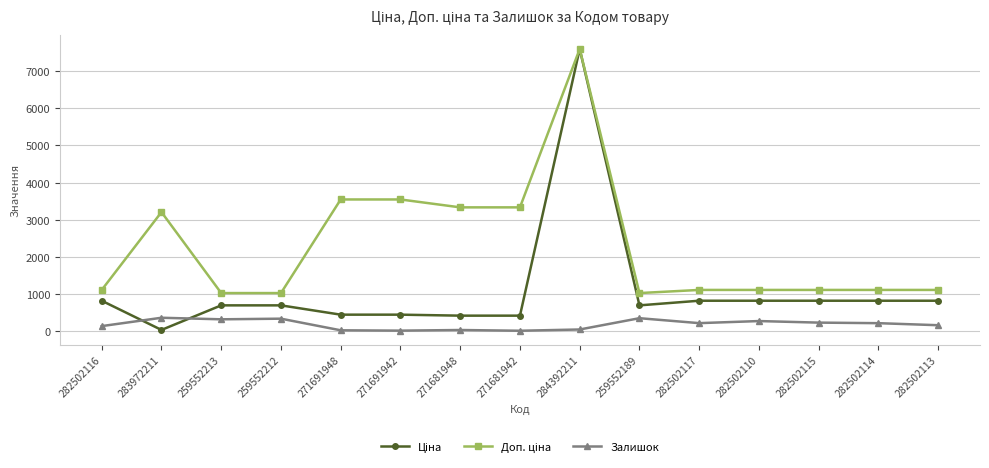

What is the difference between the highest and lowest values at 282502110?

838.2